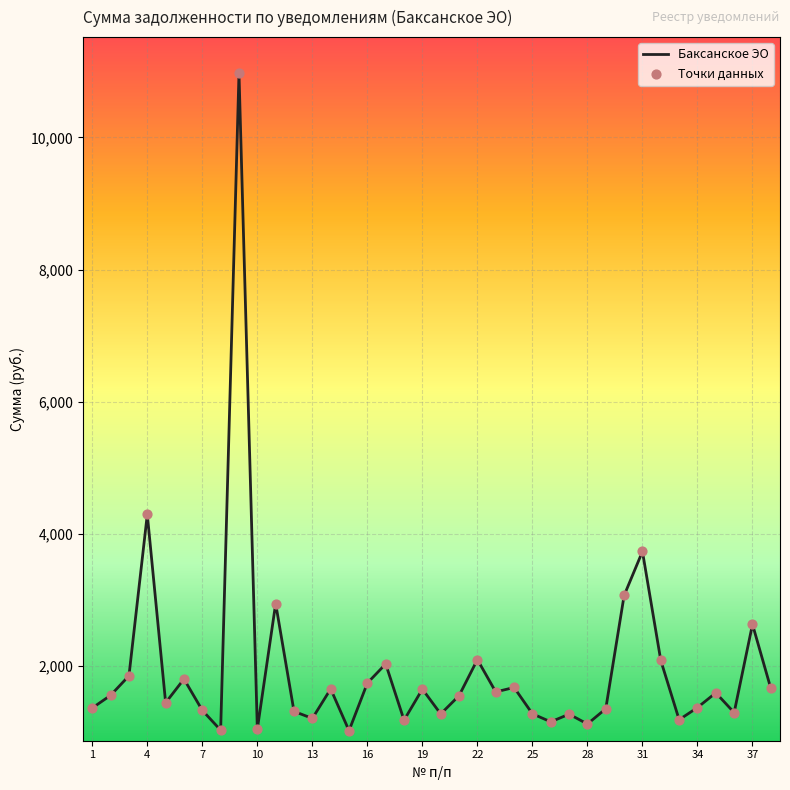

What is the maximum value shown in the chart?

10970.9